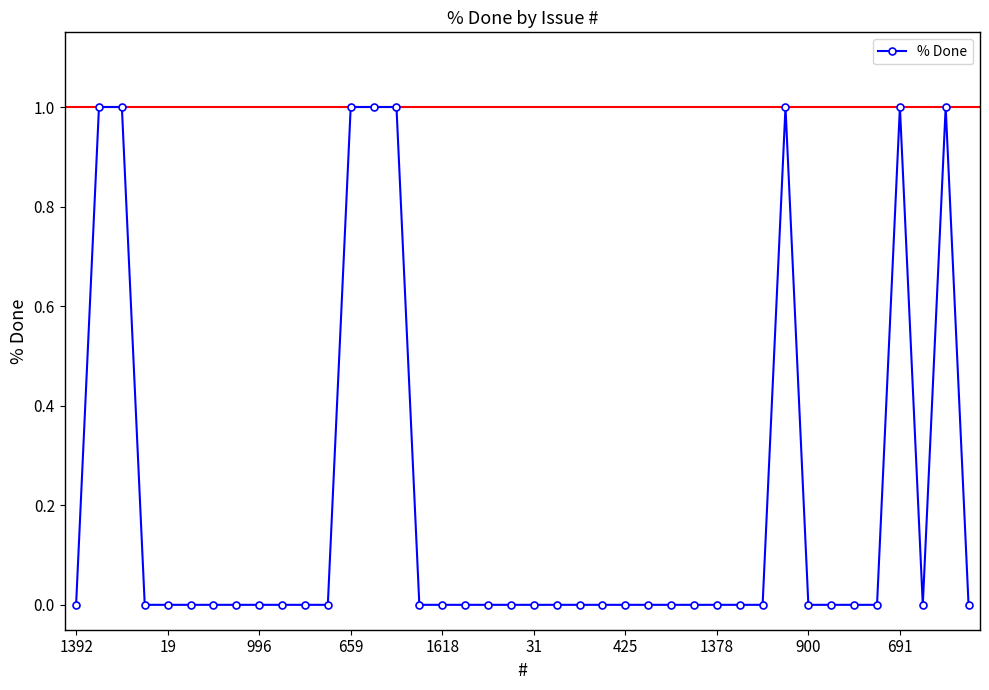

What is the value of the 32nd point from the left?

1